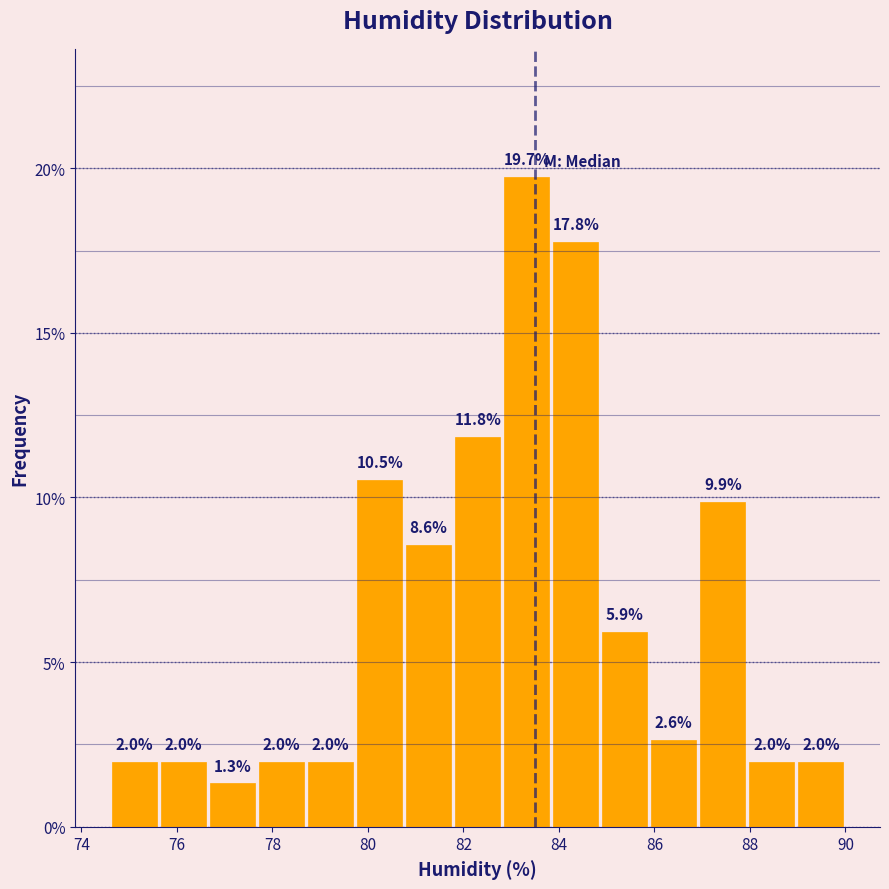

Over which range of the x-axis is the bar tallest?

82.8 to 83.8